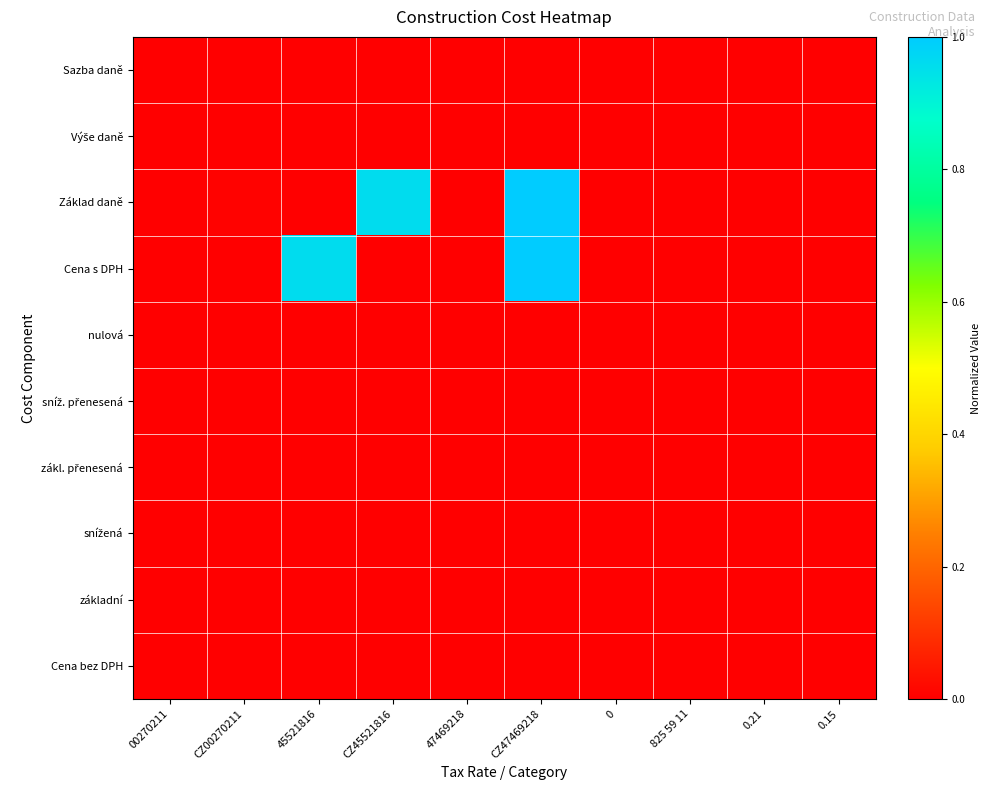

At how many categories does at least one series exceed 0?

8